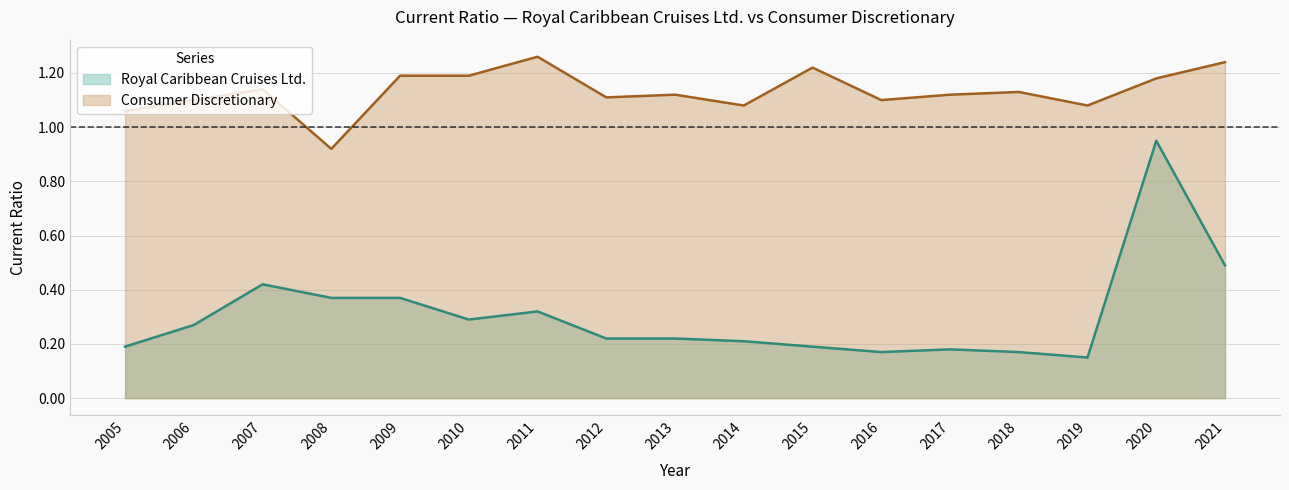

True or false: Consumer Discretionary has a value of 0.4 at 2013.

False